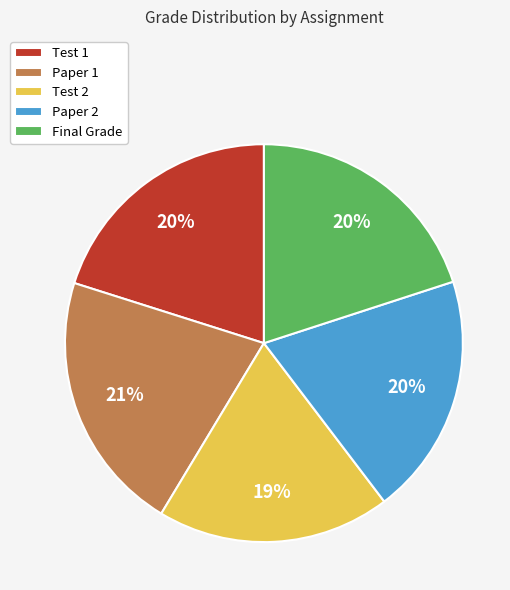

Do Test 2 and Paper 2 together represent more than half of the pie?

No